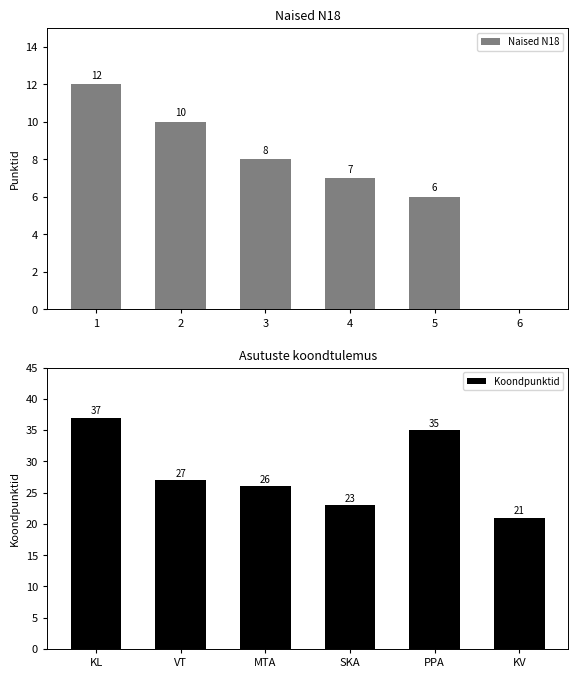

At how many categories does at least one series exceed 24?

4